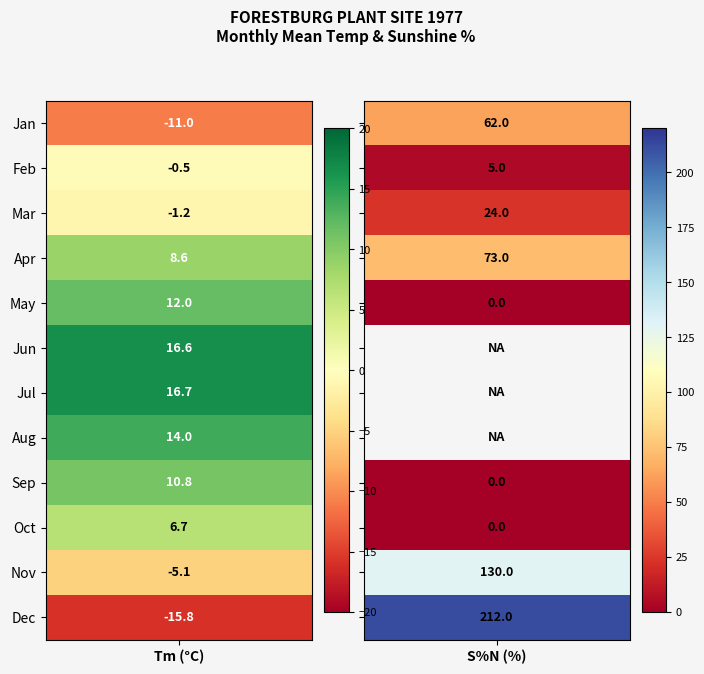

The value of 3 at Tm is -1.2. True or false?

True